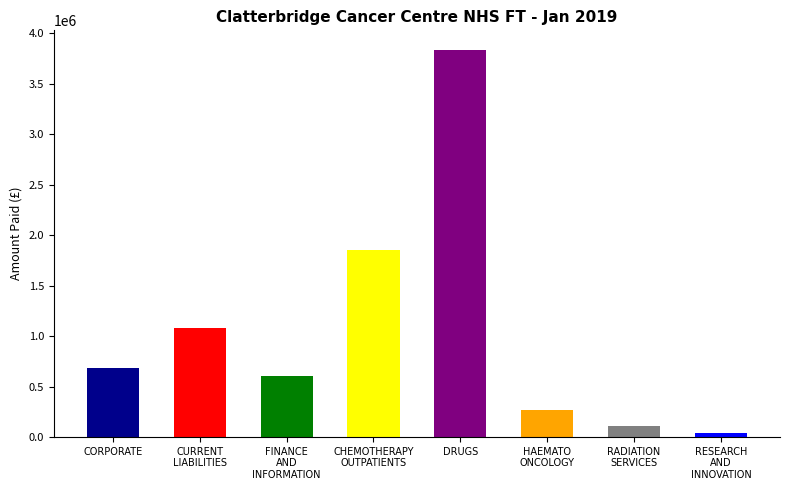

What is the ratio of the value at CHEMOTHERAPY
OUTPATIENTS to the value at RESEARCH
AND
INNOVATION?

43.7